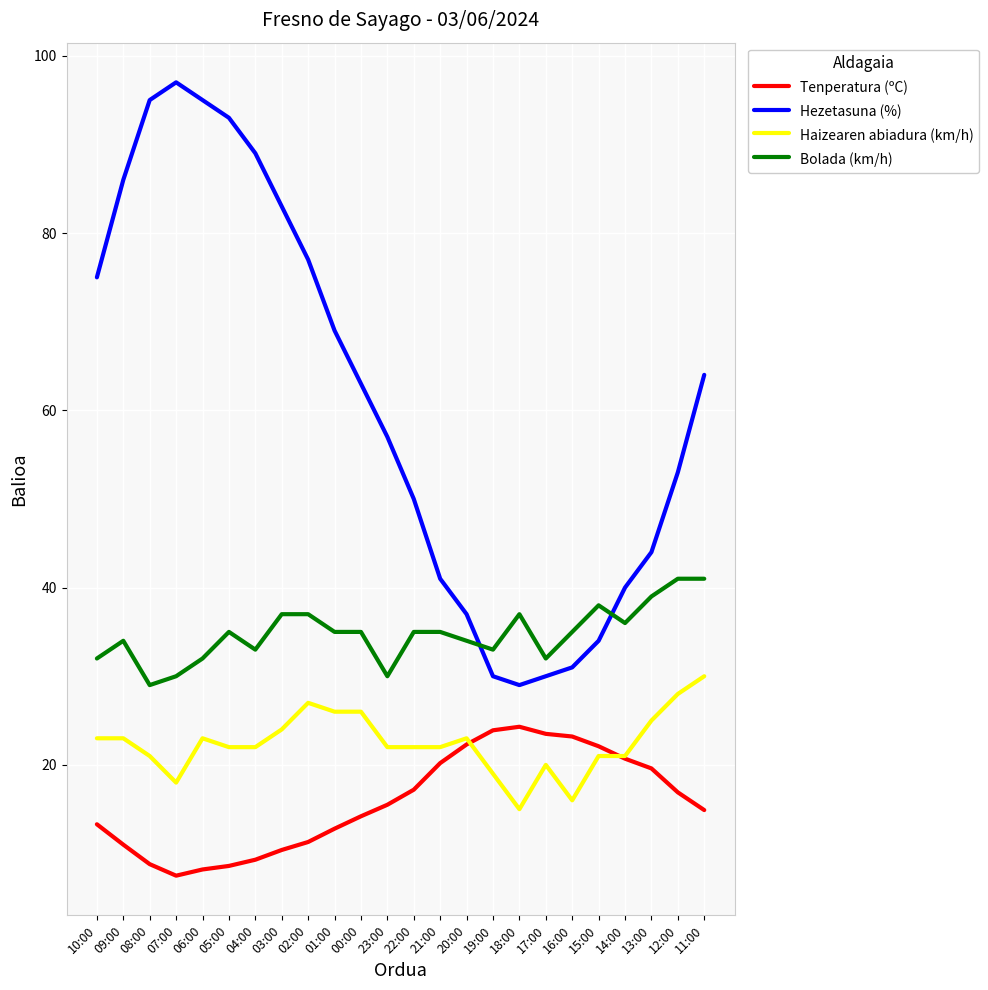

What are all the series names shown in the legend?

Tenperatura (ºC), Hezetasuna (%), Haizearen abiadura (km/h), Bolada (km/h)